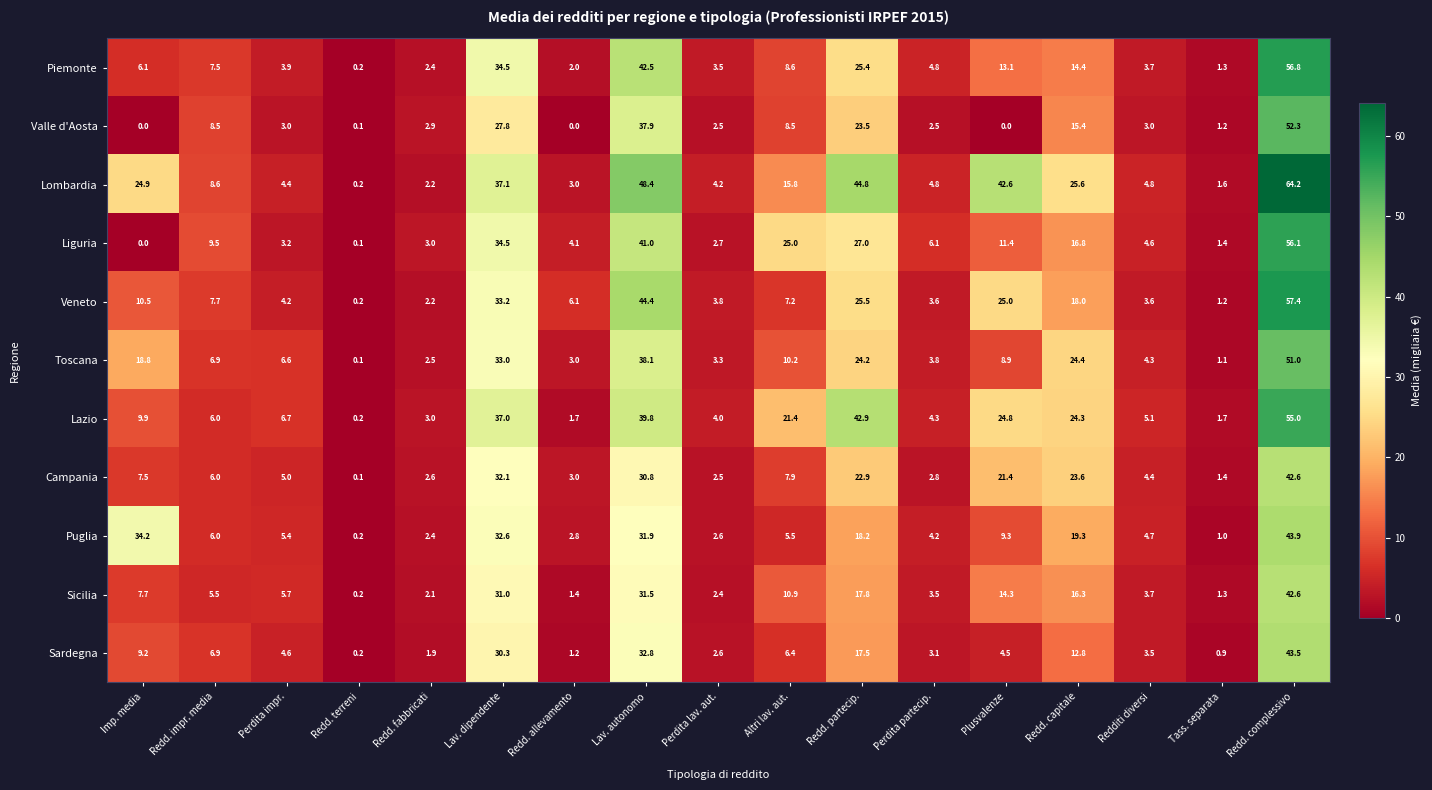

At Altri lav. aut., list the series in order from smallest to largest.

Puglia, Sardegna, Veneto, Campania, Valle d'Aosta, Piemonte, Toscana, Sicilia, Lombardia, Lazio, Liguria